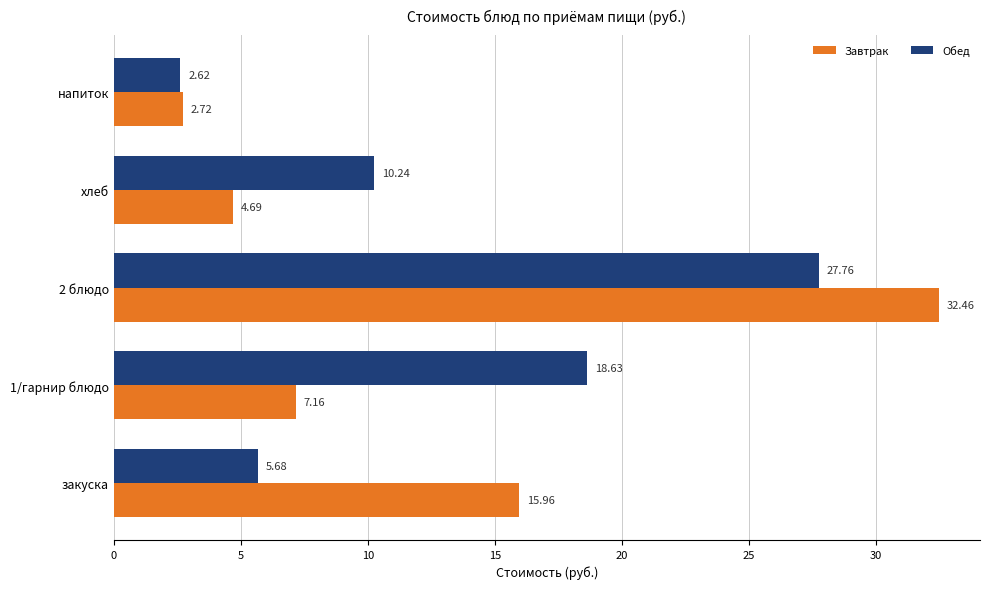

List the labels in order of Завтрак value, smallest first.

напиток, хлеб, 1/гарнир блюдо, закуска, 2 блюдо